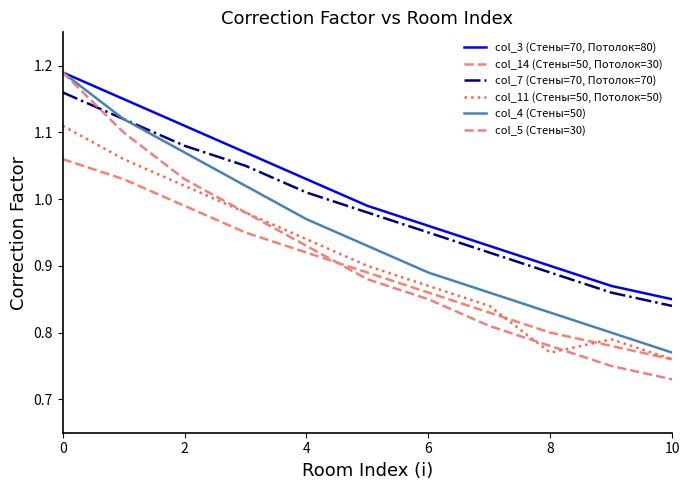

Does the chart display data point markers on the line(s)?

No